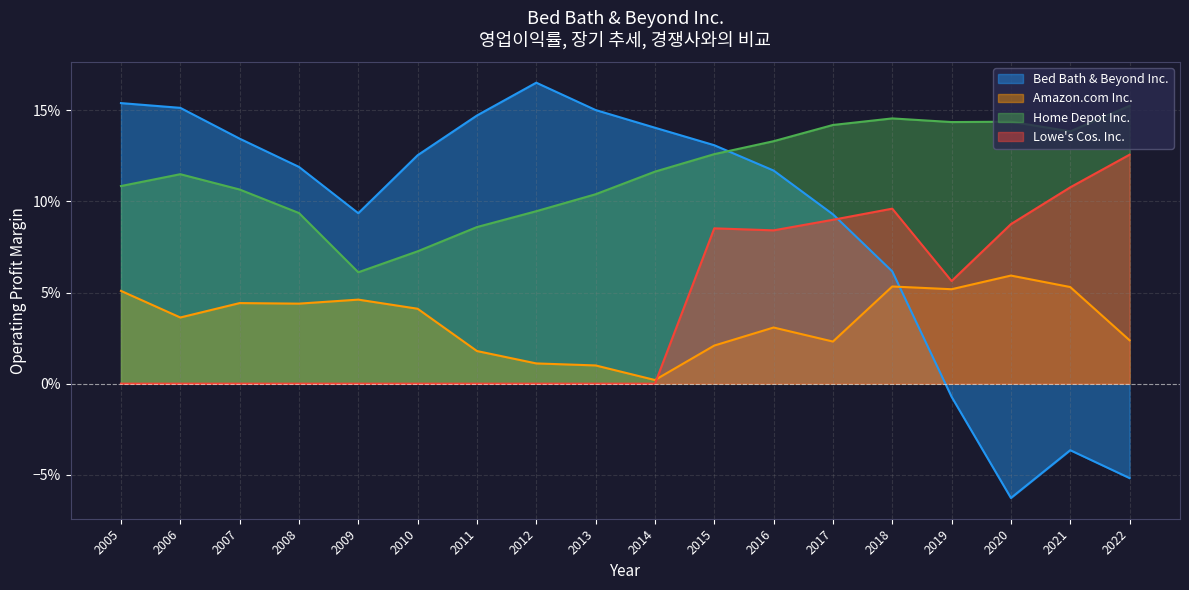

In Bed Bath & Beyond Inc., how many points are lower than both neighbors (excluding endpoints)?

2